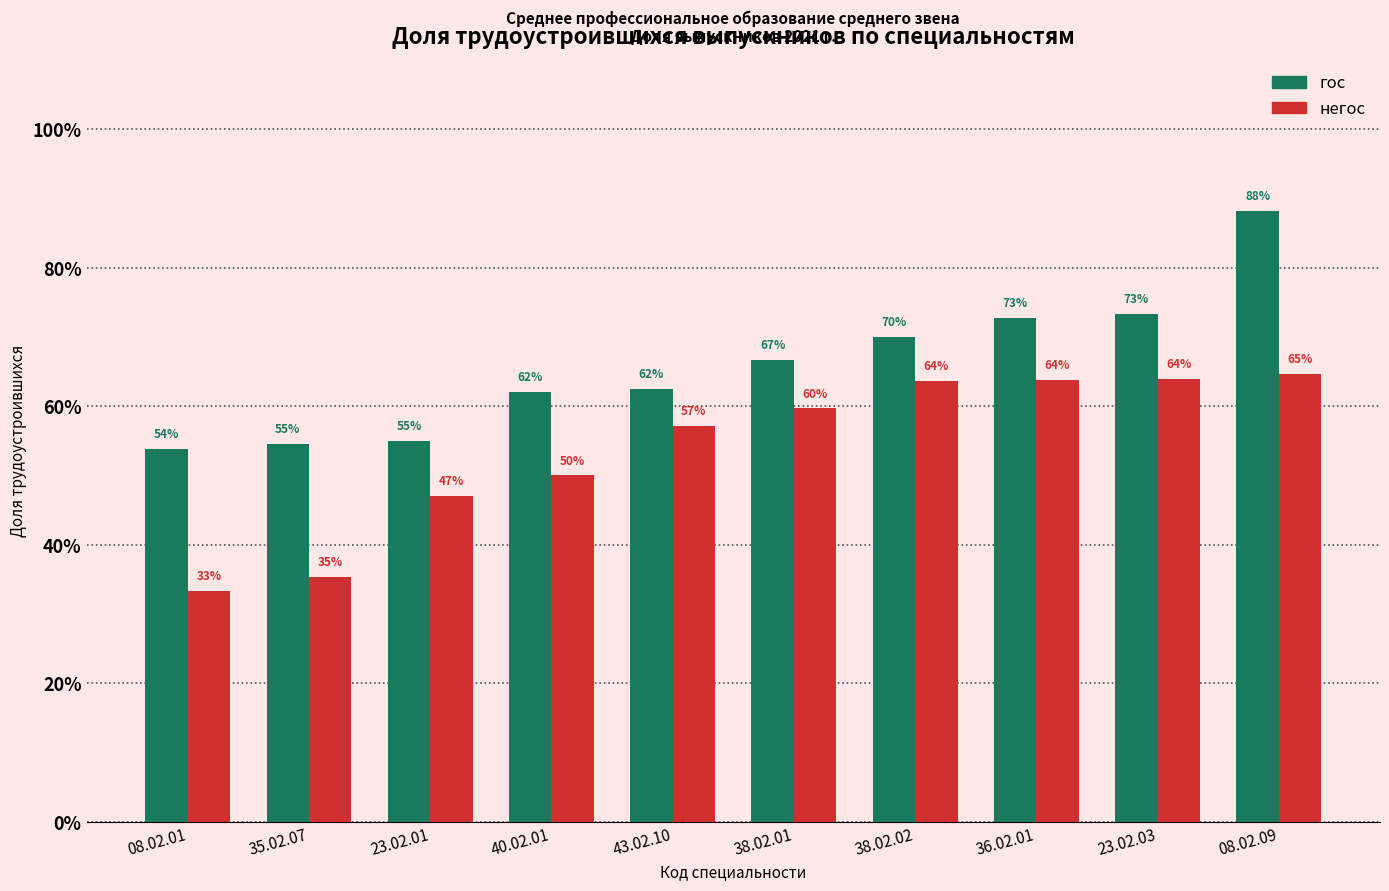

Are the bars horizontal?

No